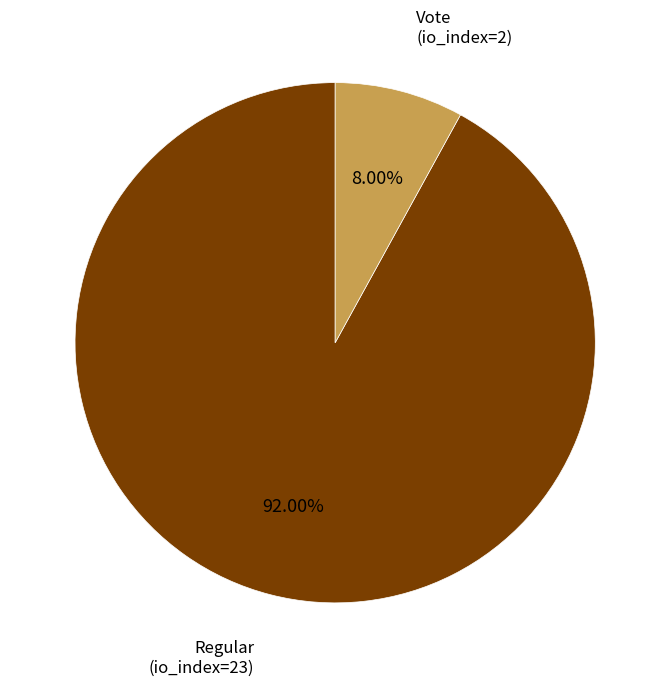

True or false: Vote (io_index=2) accounts for 18% of the total.

False